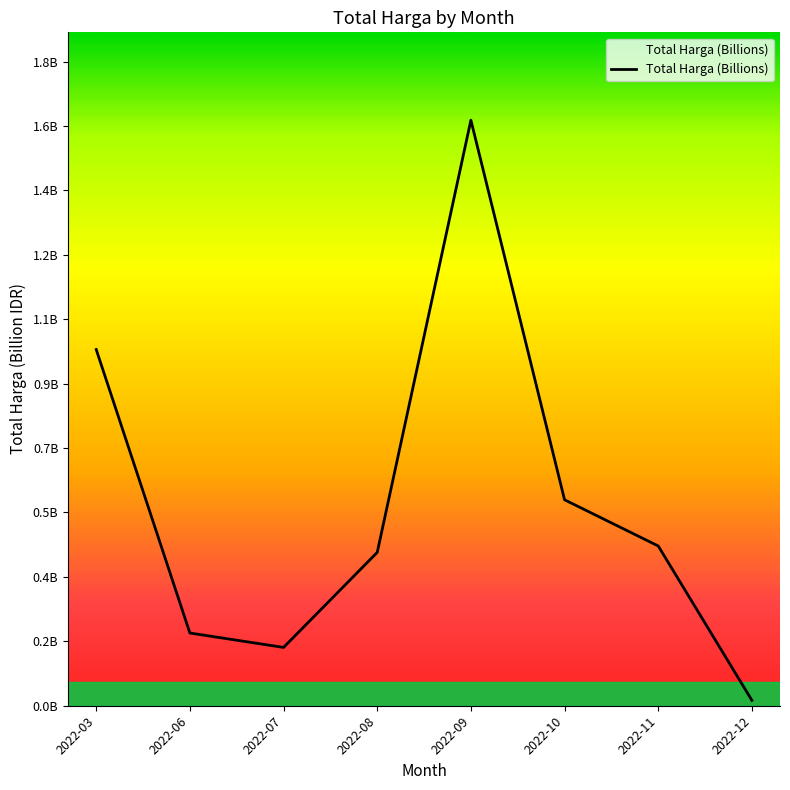

Reading left to right, what are all the values shown in this chart?

1.0	0.2	0.2	0.4	1.6	0.6	0.4	0.0